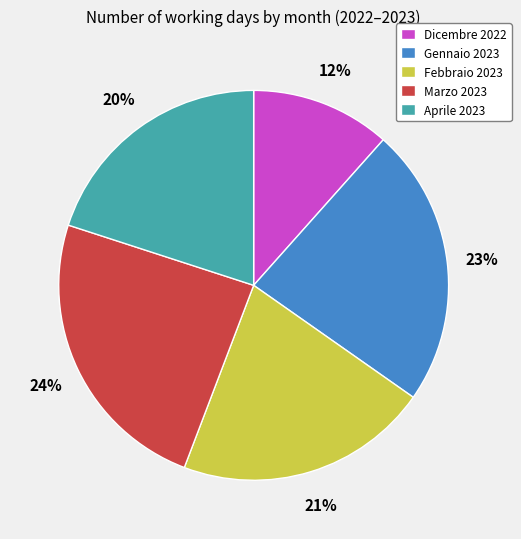

Does Febbraio 2023 represent more than half of the total?

No